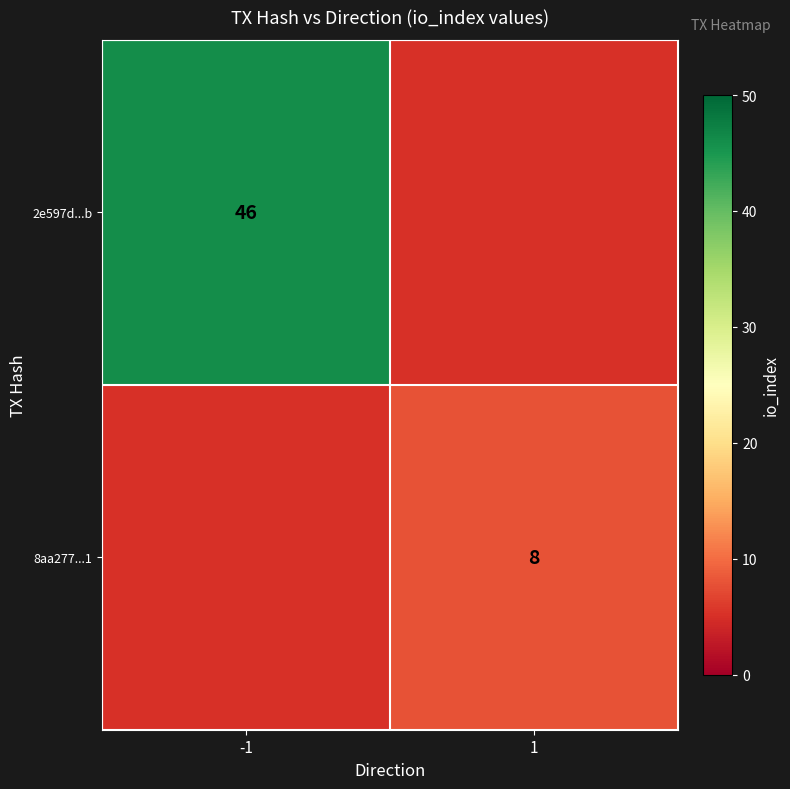

The value of 8aa277...1 at 1 is 13.4. True or false?

False